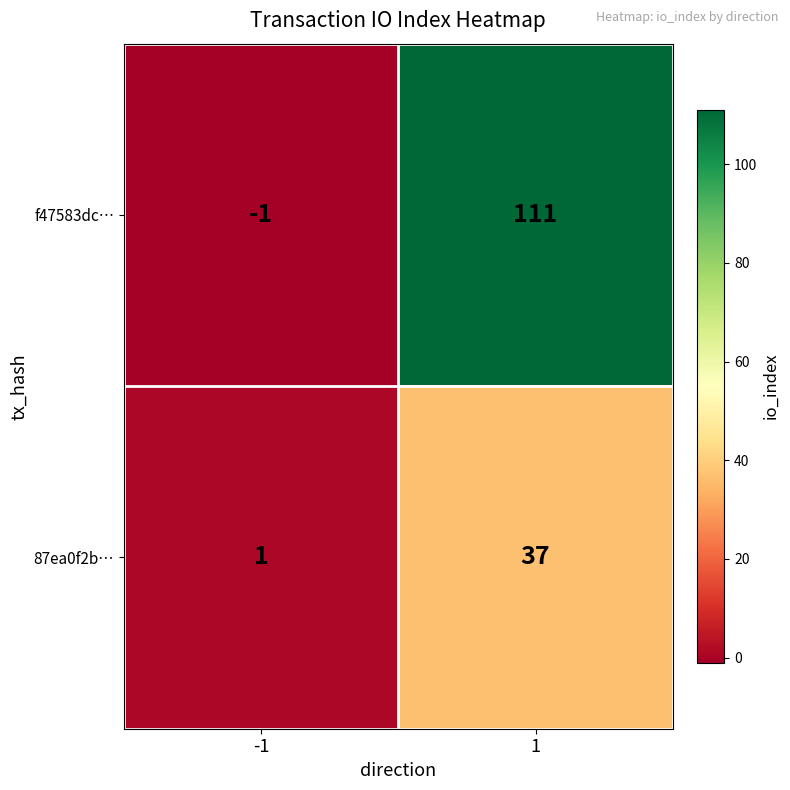

Reading left to right, extract all data points from this chart.

f47583dc…: -1=-1	1=111
87ea0f2b…: -1=1	1=37